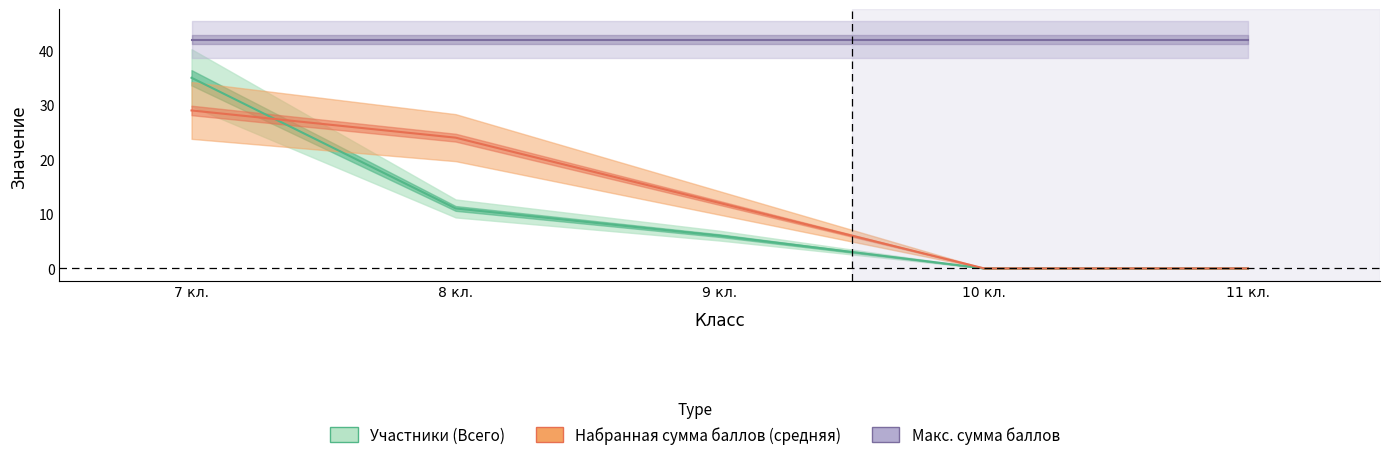

How many data points in Участники (Всего) are above 6?

2